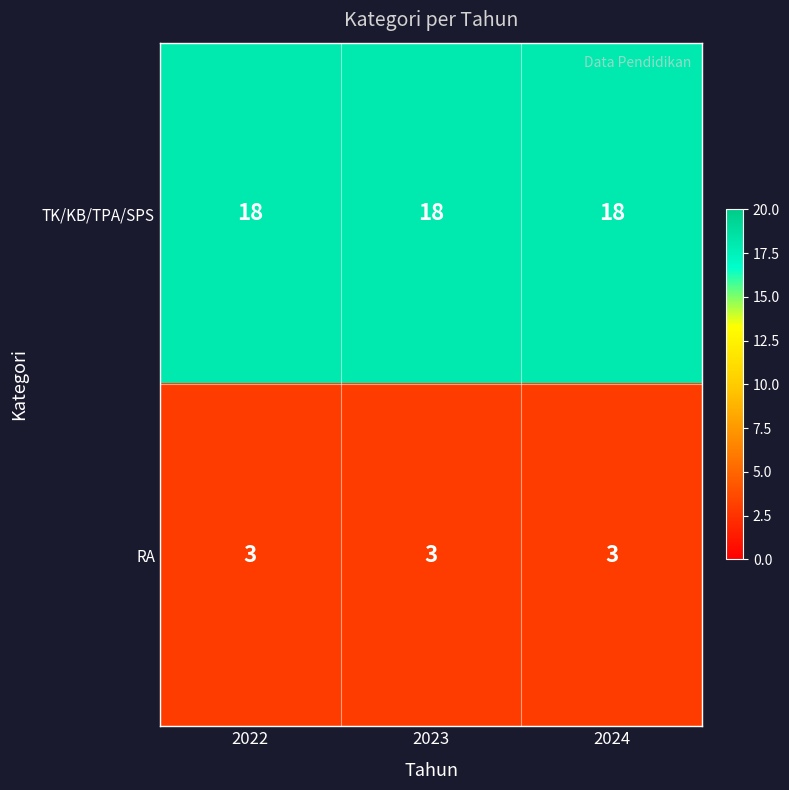

What is the lowest value of the TK/KB/TPA/SPS series?

18